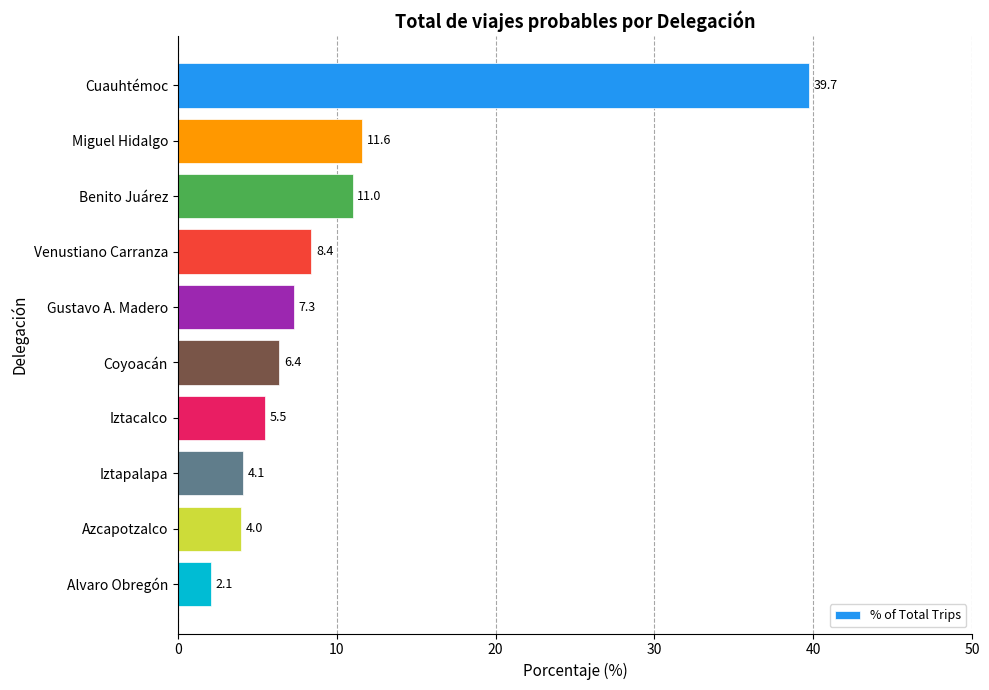

The value at Cuauhtémoc is 68.0. True or false?

False